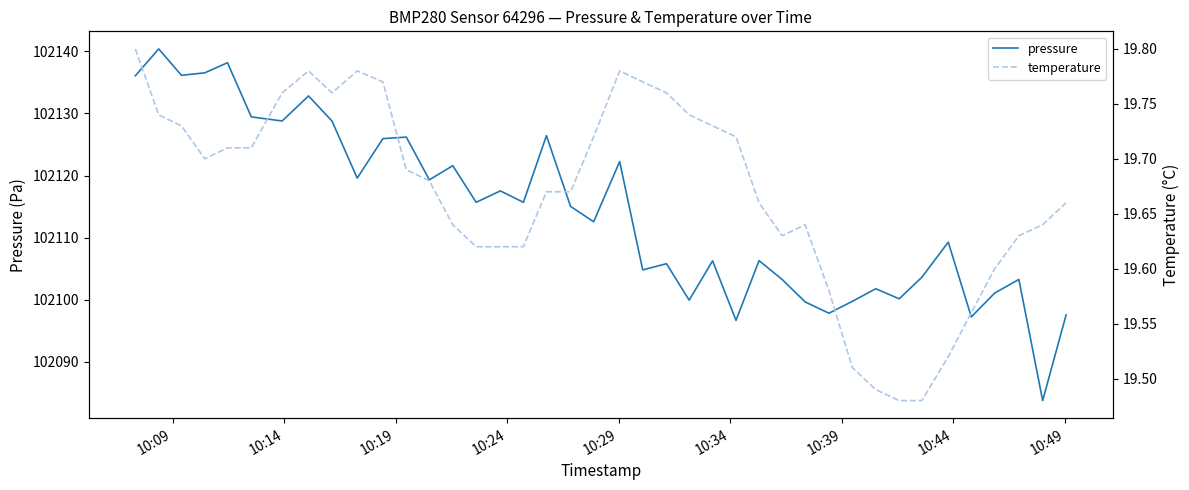

What is the lowest value of the pressure series?

102083.8